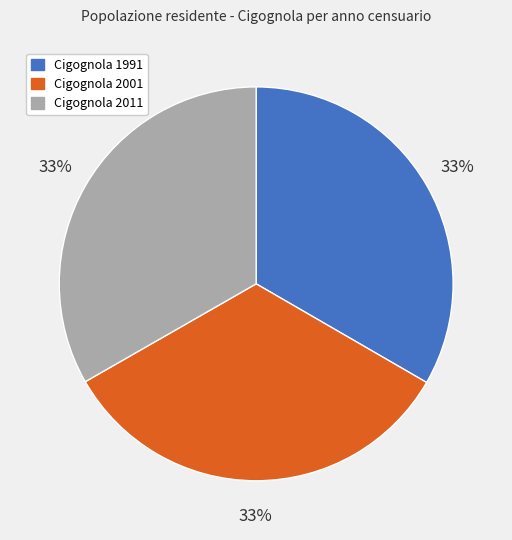

To the nearest percent, what percentage of the pie is Cigognola 1991?

33%